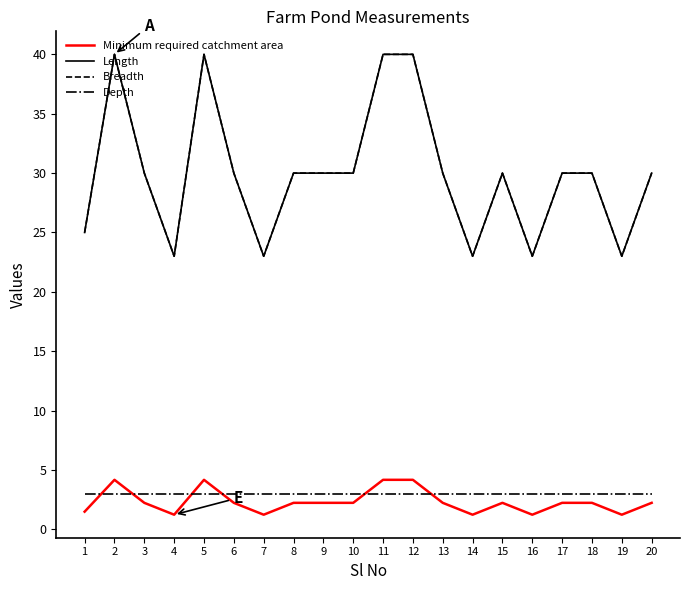

Does the chart display data point markers on the line(s)?

No